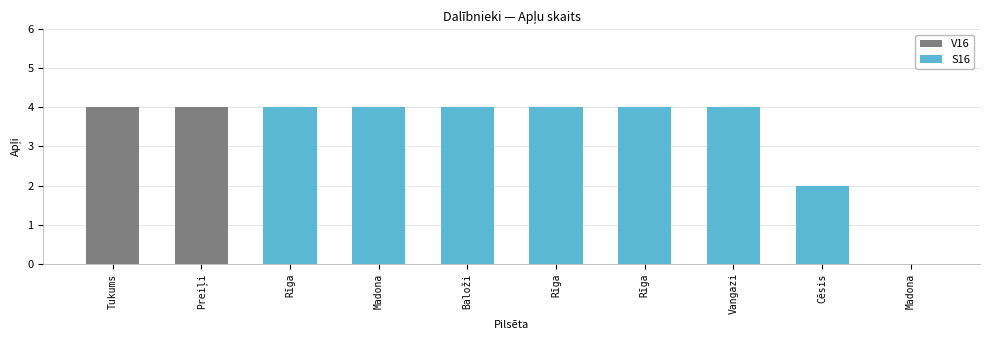

How many bars are there in total?

10